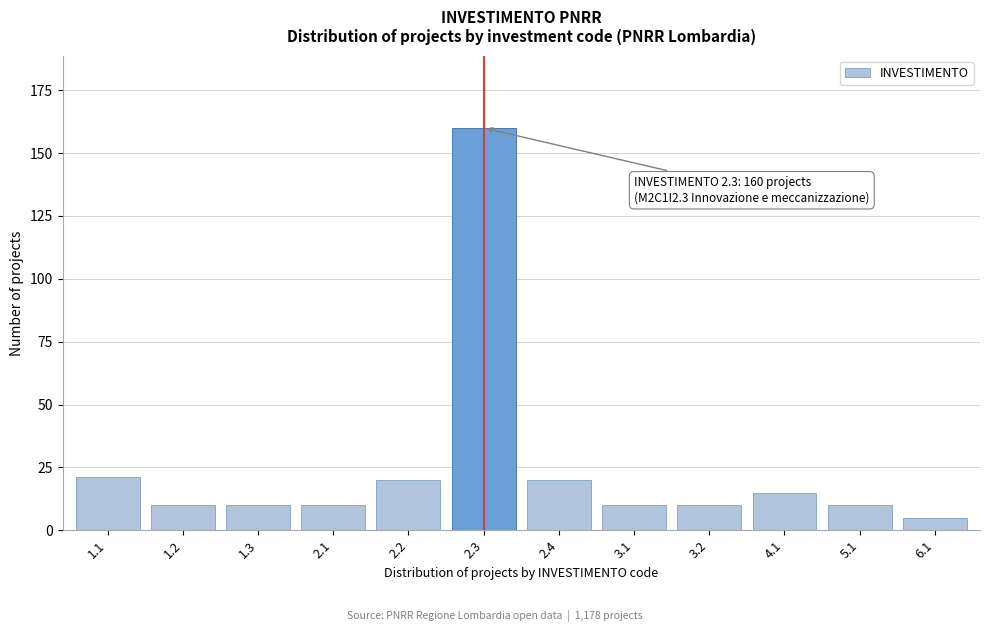

Reading left to right, extract all data points from this chart.

21	10	10	10	20	160	20	10	10	15	10	5